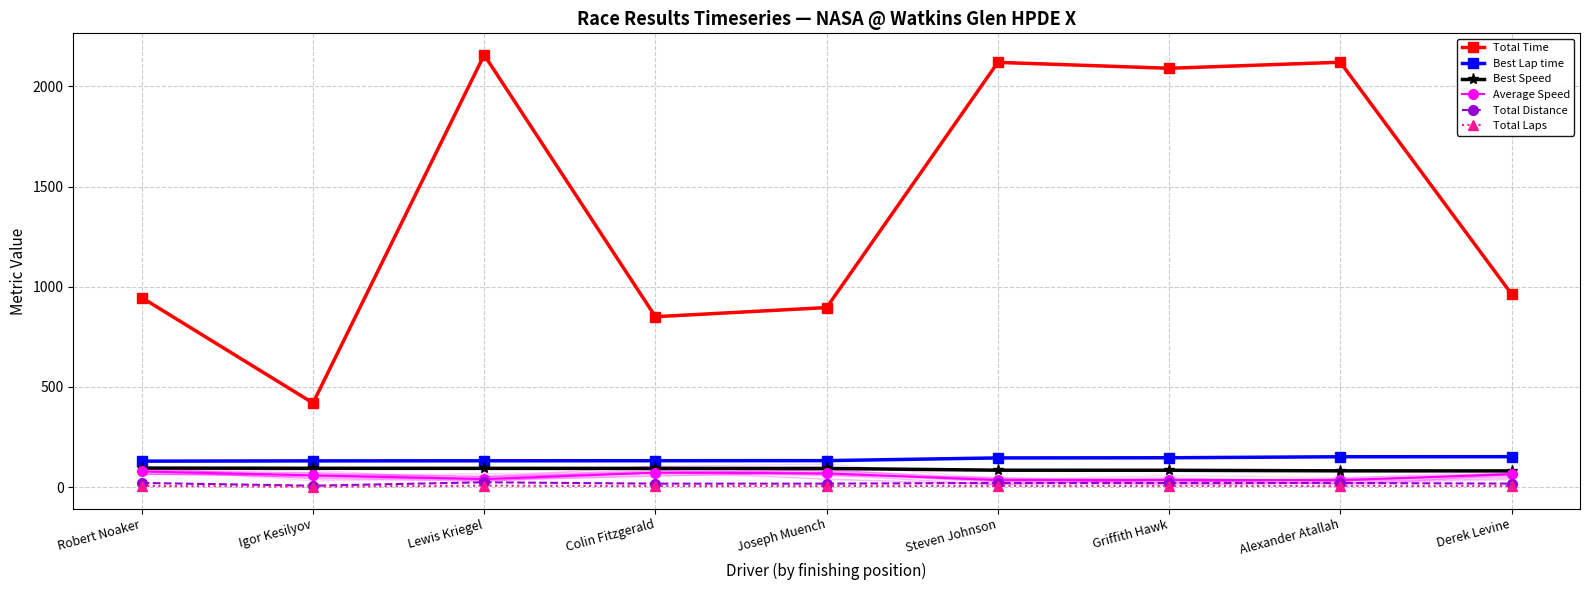

What is the difference between the Average Speed values at Colin Fitzgerald and Steven Johnson?

37.3